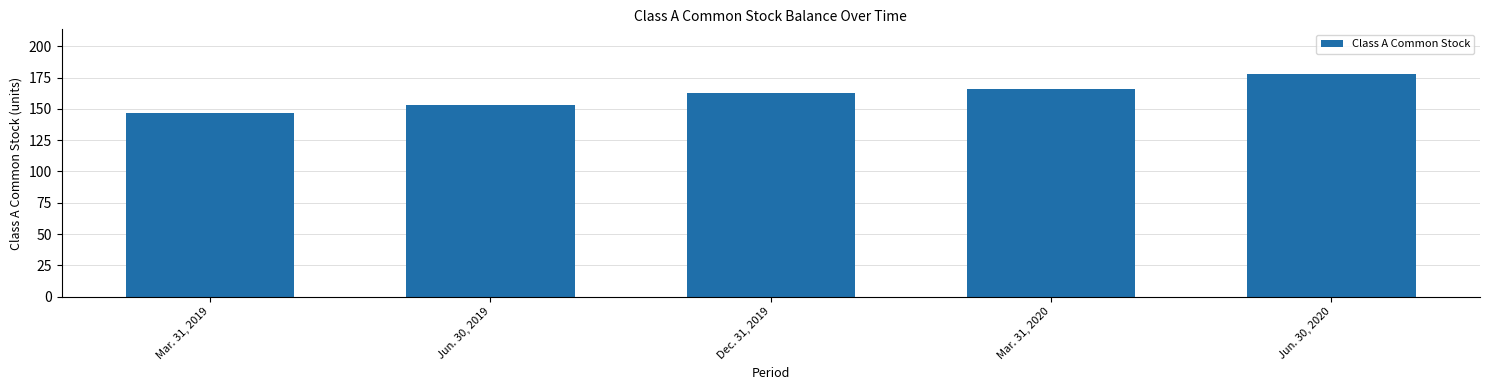

Rank the categories by value from lowest to highest.

Mar. 31, 2019, Jun. 30, 2019, Dec. 31, 2019, Mar. 31, 2020, Jun. 30, 2020